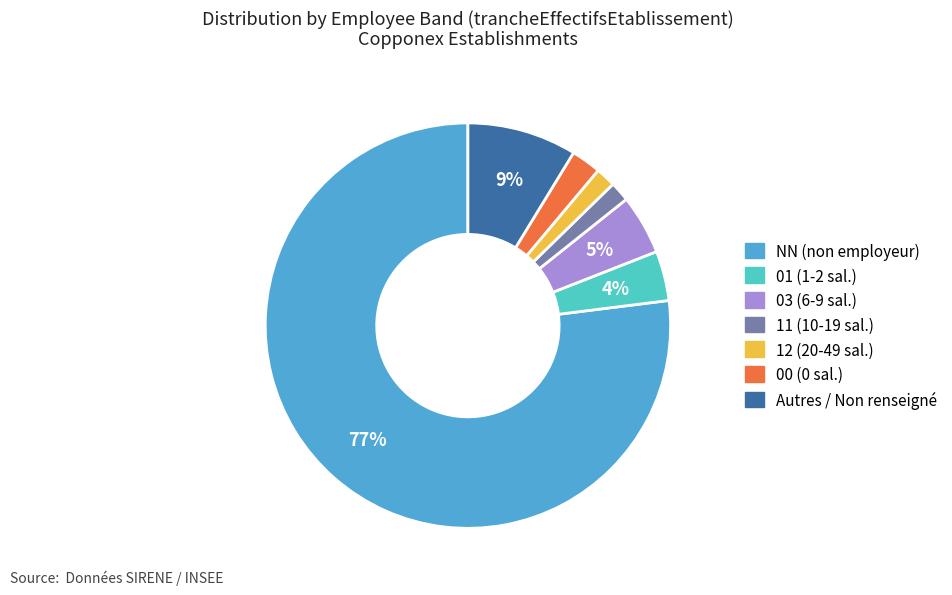

To the nearest percent, what is the average slice percentage?

14%